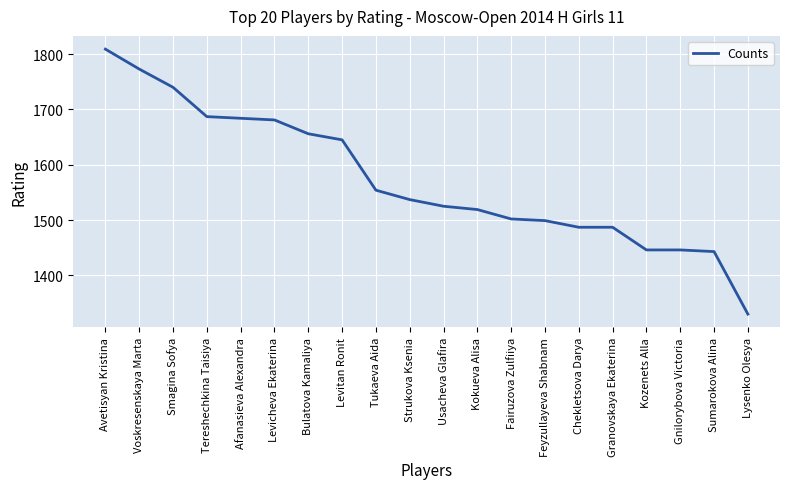

What is the difference between the values at Bulatova Kamaliya and Tereshechkina Taisiya?

31